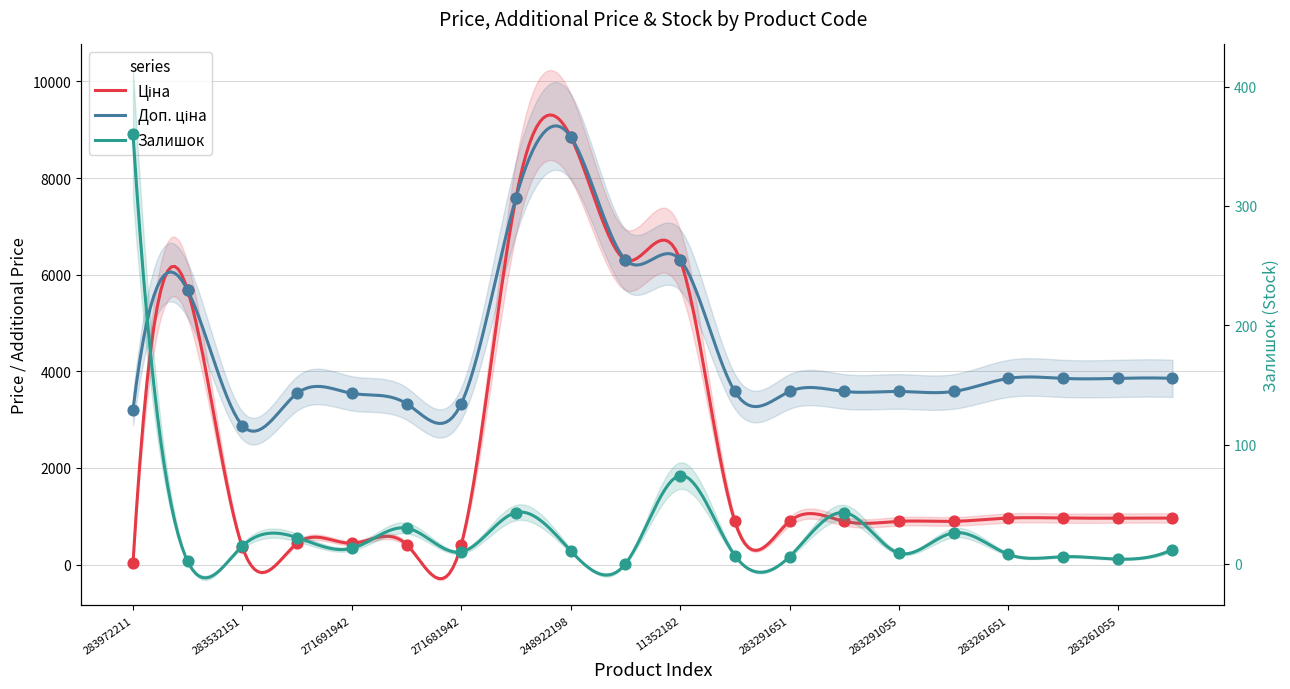

What are all the series names shown in the legend?

Ціна, Доп. ціна, Залишок